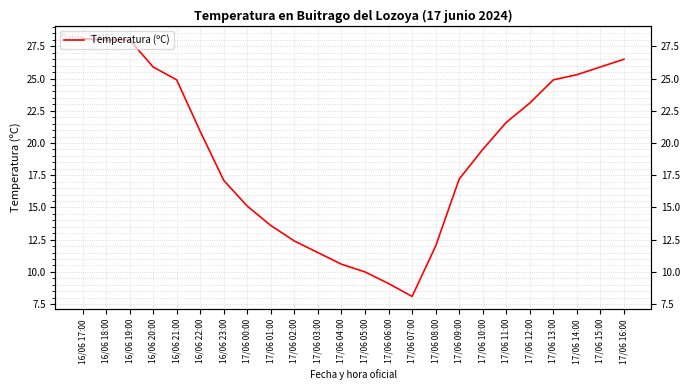

List the labels in order of value, smallest first.

17/06 07:00, 17/06 06:00, 17/06 05:00, 17/06 04:00, 17/06 03:00, 17/06 08:00, 17/06 02:00, 17/06 01:00, 17/06 00:00, 16/06 23:00, 17/06 09:00, 17/06 10:00, 16/06 22:00, 17/06 11:00, 17/06 12:00, 16/06 21:00, 17/06 13:00, 17/06 14:00, 16/06 20:00, 17/06 15:00, 17/06 16:00, 16/06 18:00, 16/06 19:00, 16/06 17:00